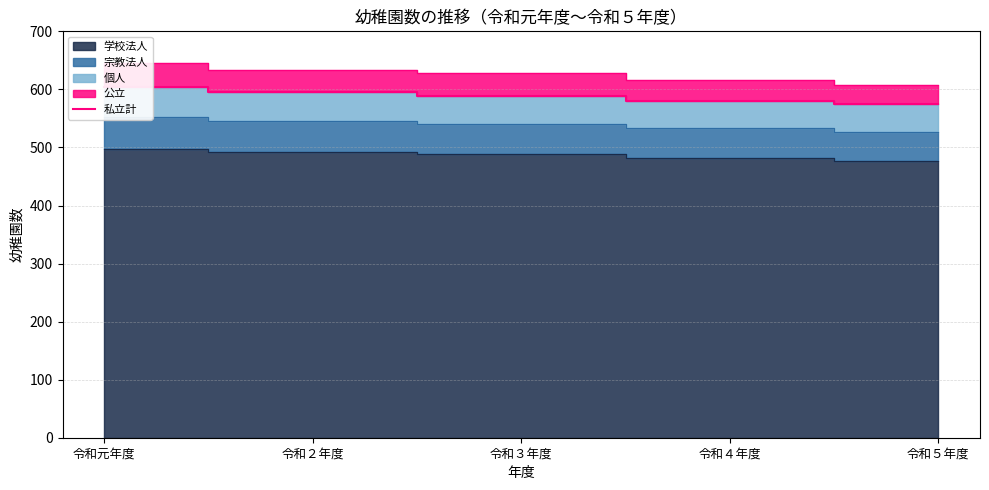

What is the average value?

588